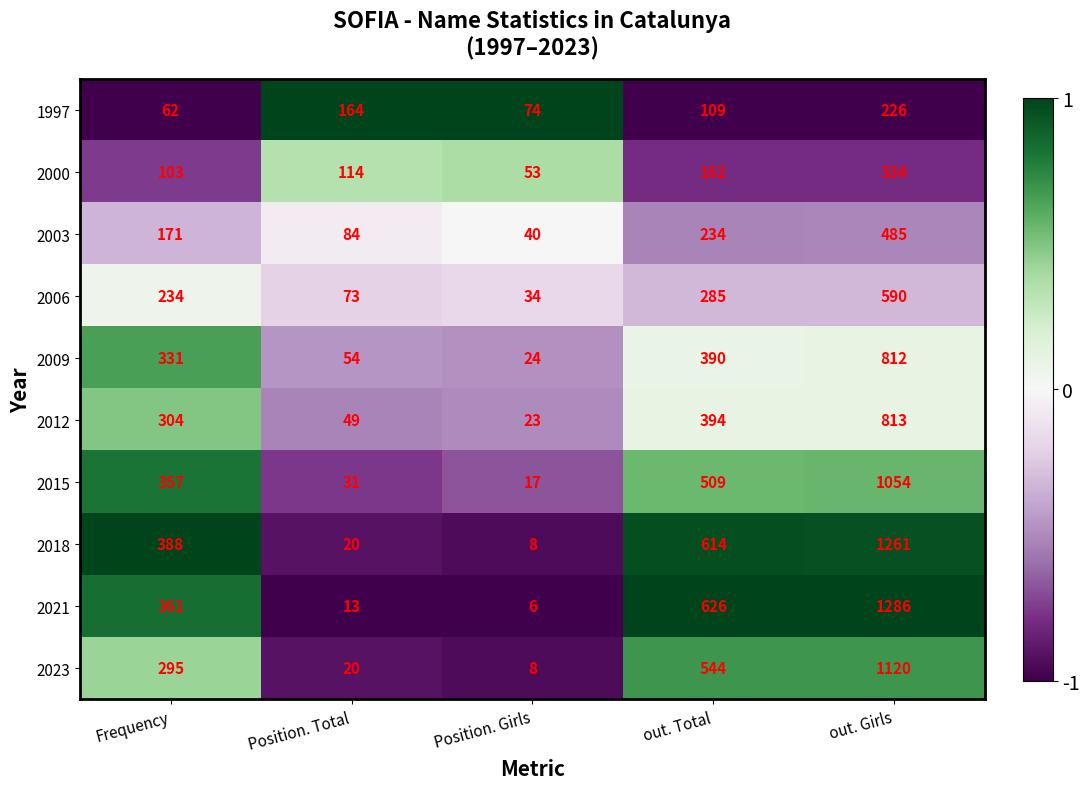

Rank the series at out. Girls from lowest to highest value.

1997, 2000, 2003, 2006, 2009, 2012, 2015, 2023, 2018, 2021